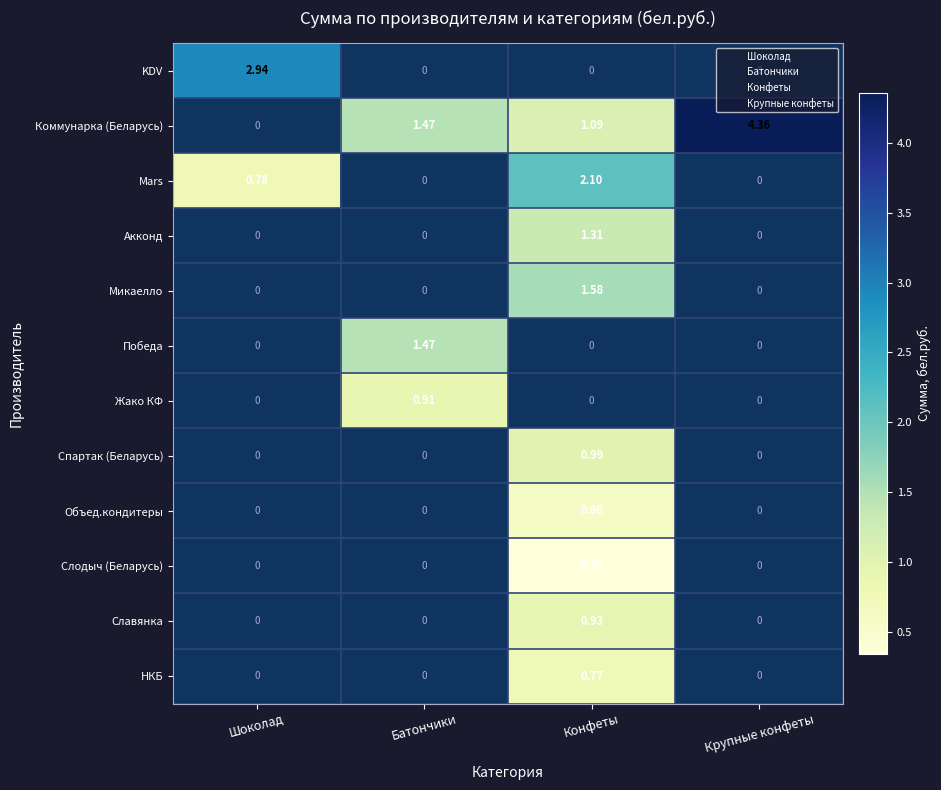

What is the greatest value displayed?

4.4